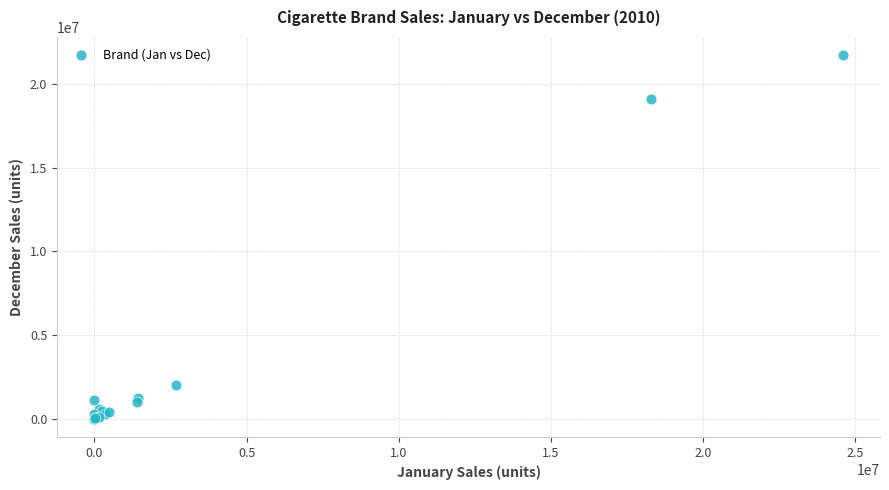

What Y value in the scatter plot is closest to 10854481?

19065265